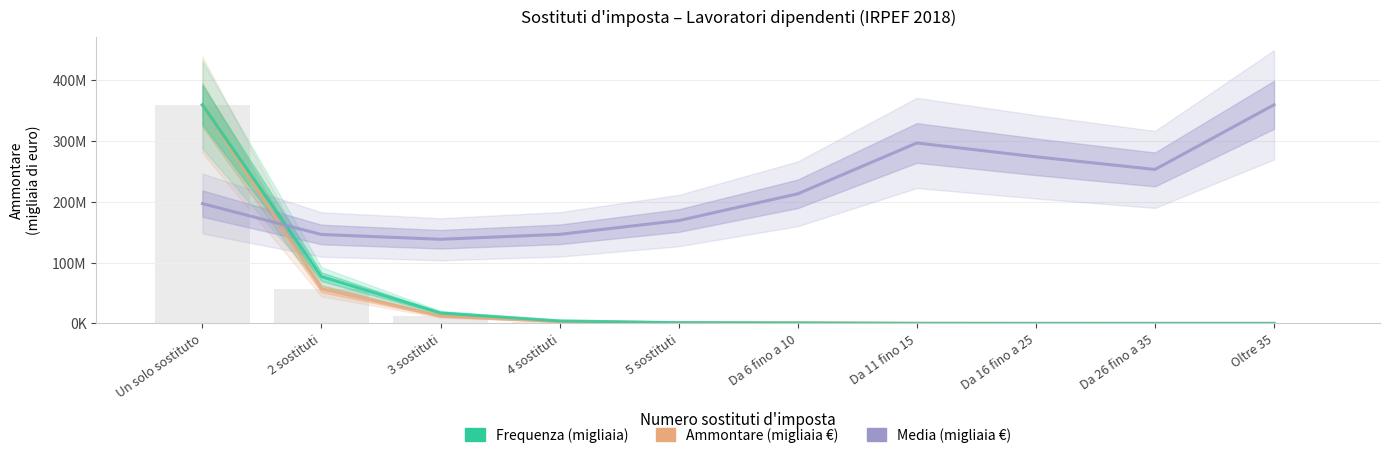

Reading left to right, list all the values displayed in this chart.

Ammontare (migliaia €): 359777555.0	57110519.0	12074582.0	3077162.0	994100.0	827367.0	93139.0	24830.0	3082.0	1032.0
Frequenza (migliaia): 359777555.0	76999285.7	17195288.2	4140118.1	1158483.5	765064.9	61854.3	17856.9	2399.0	565.8
Media (migliaia €): 197184937.5	146298502.0	138456414.4	146559904.9	169214824.9	213304784.4	296953719.4	274211665.2	253386565.7	359777555.0